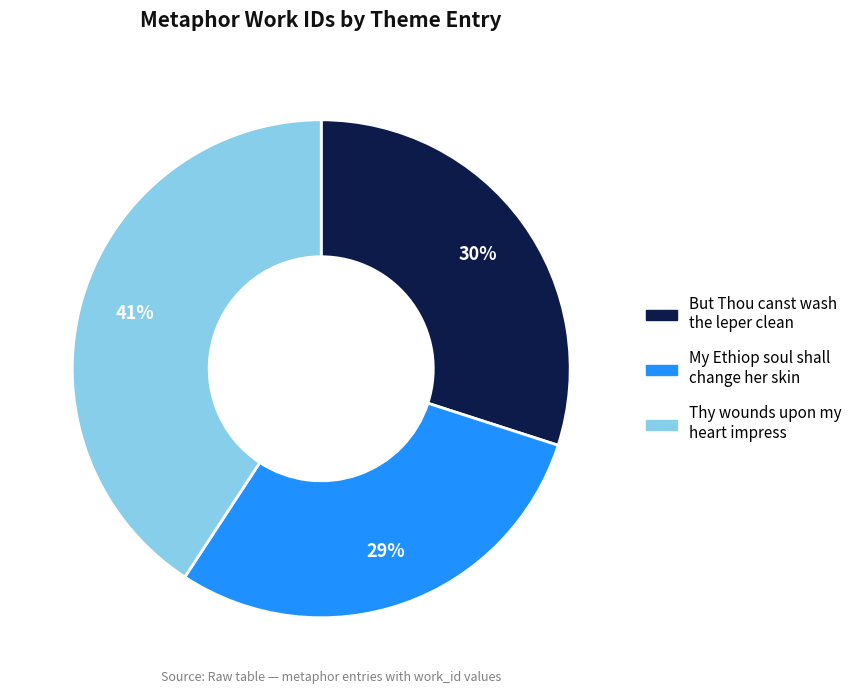

Approximately how many times larger is the value at But Thou canst wash the leper clean compared to Thy wounds upon my heart impress?

0.7